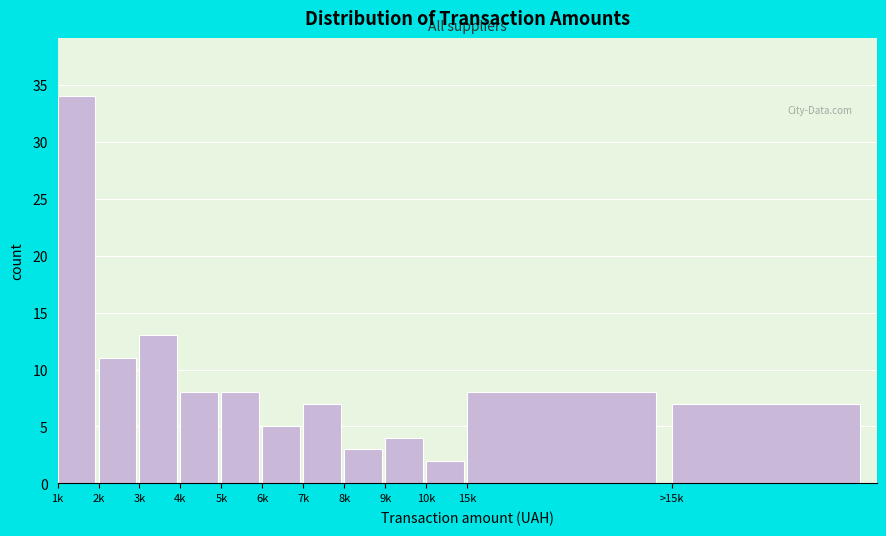

Reading left to right, list all the values displayed in this chart.

34	11	13	8	8	5	7	3	4	2	8	7